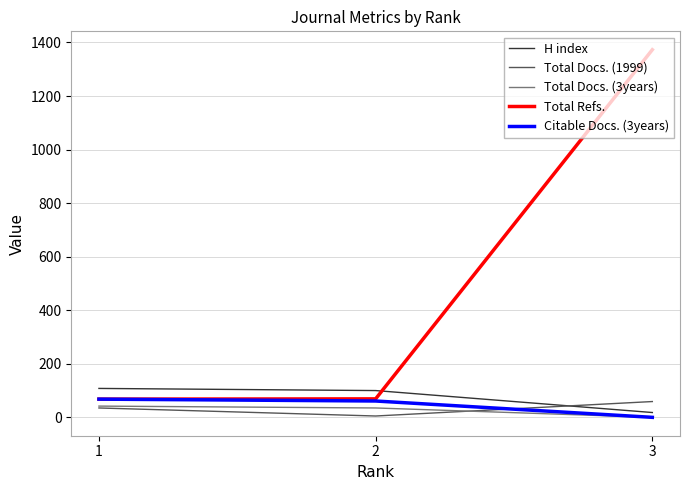

At which label does Total Docs. (1999) reach its peak?

3